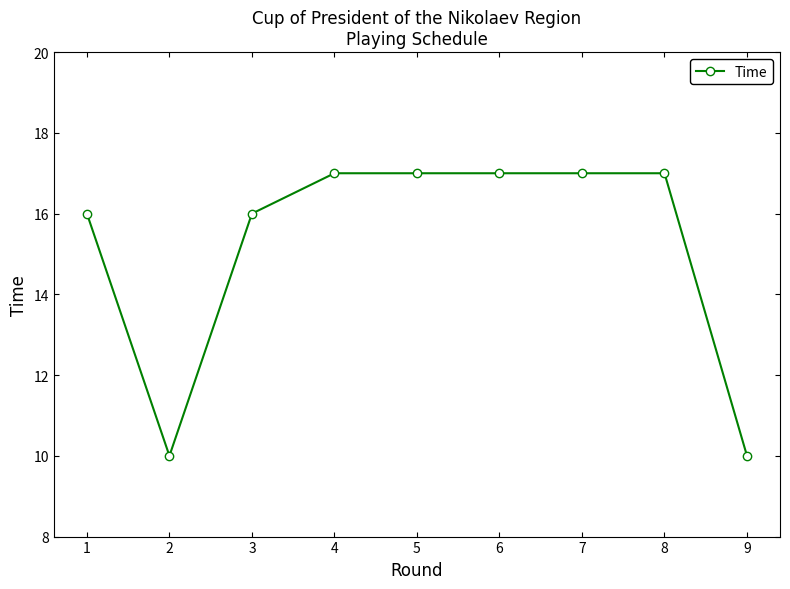

What is the sum of all values?

137